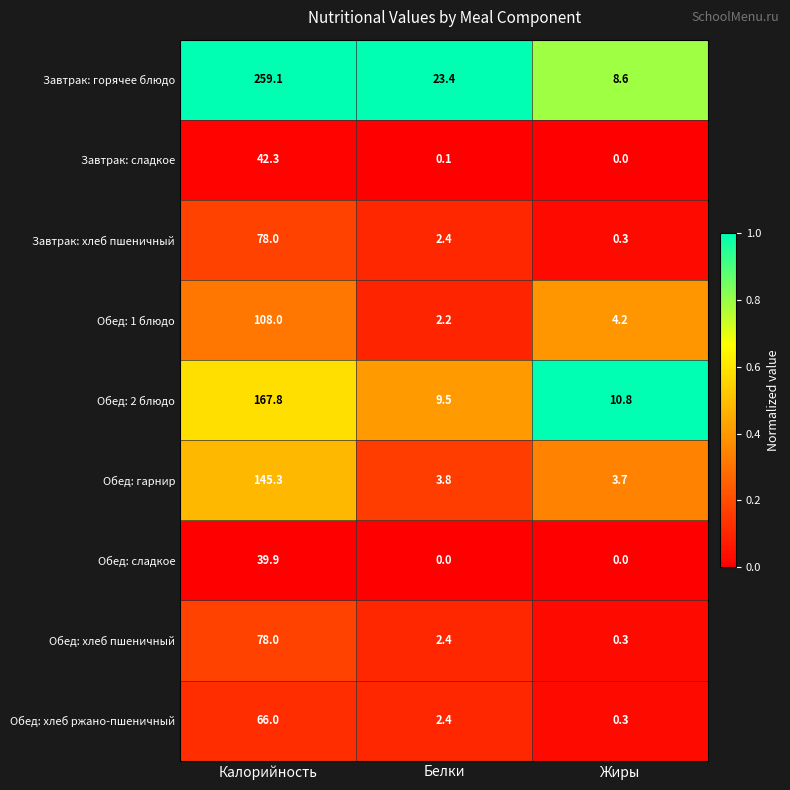

The value of Обед: хлеб ржано-пшеничный at Белки is 2.4. True or false?

True